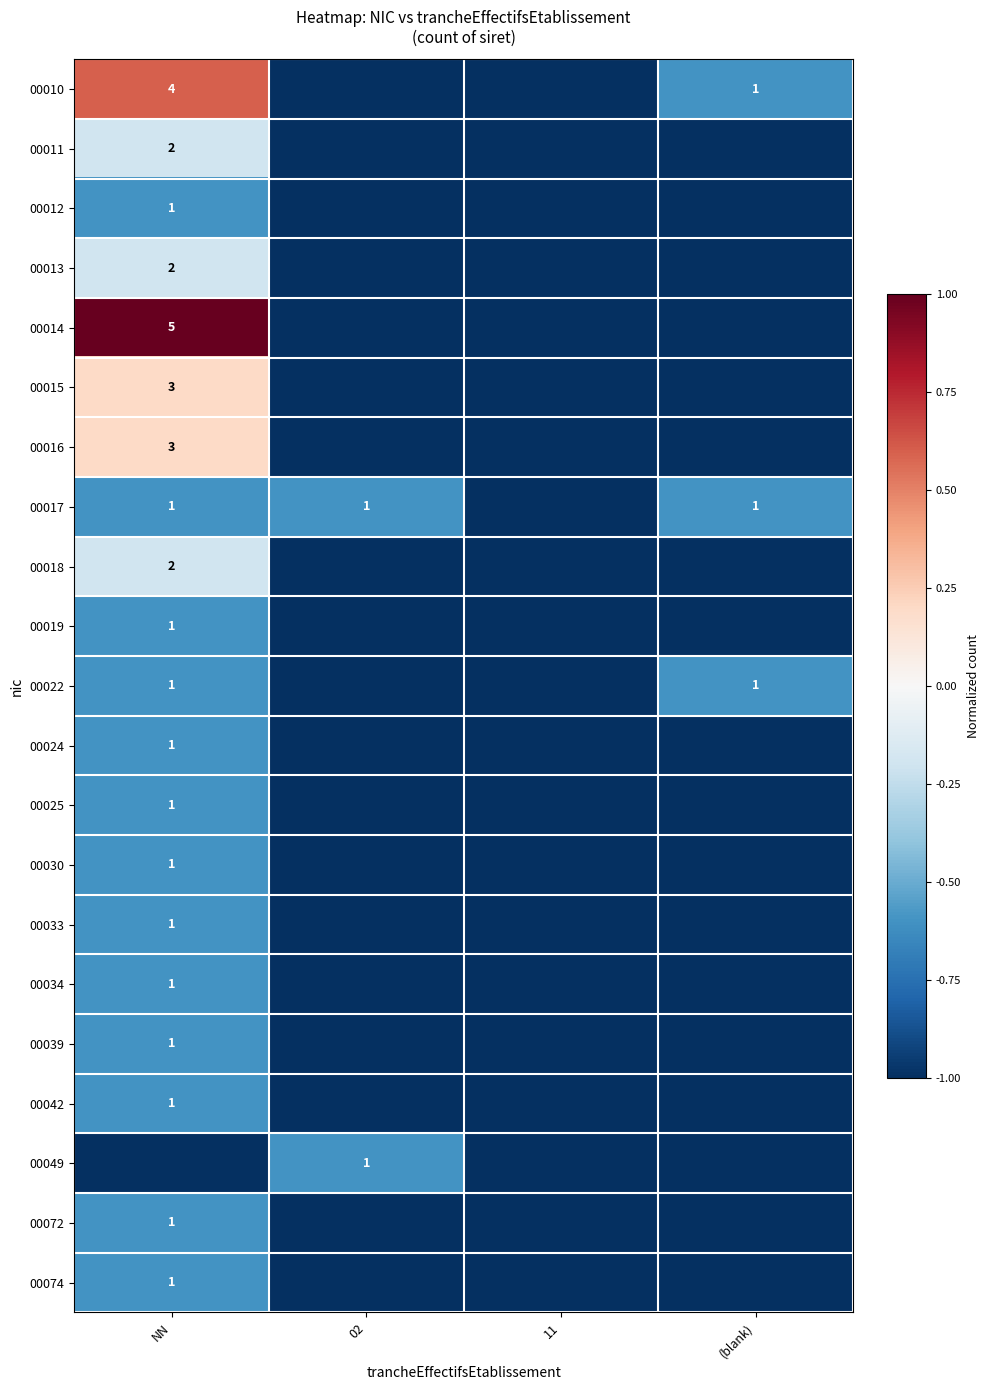

At which label is 00010 closest to 0?

(blank)